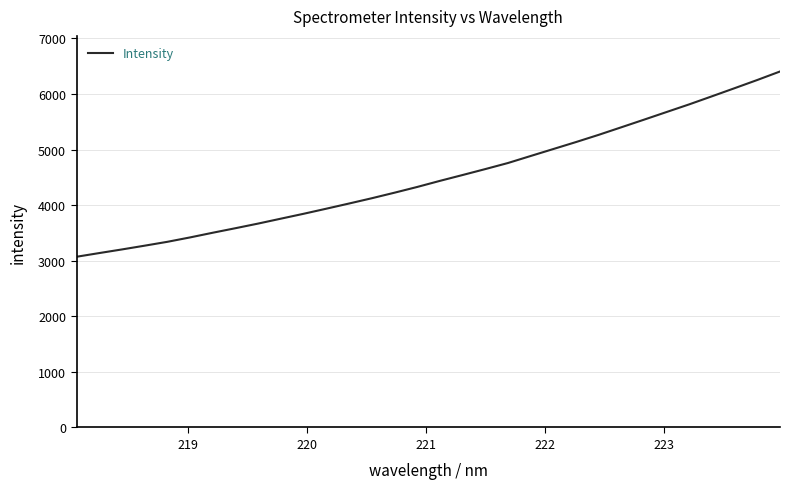

Count the number of values greater than 4435.

16